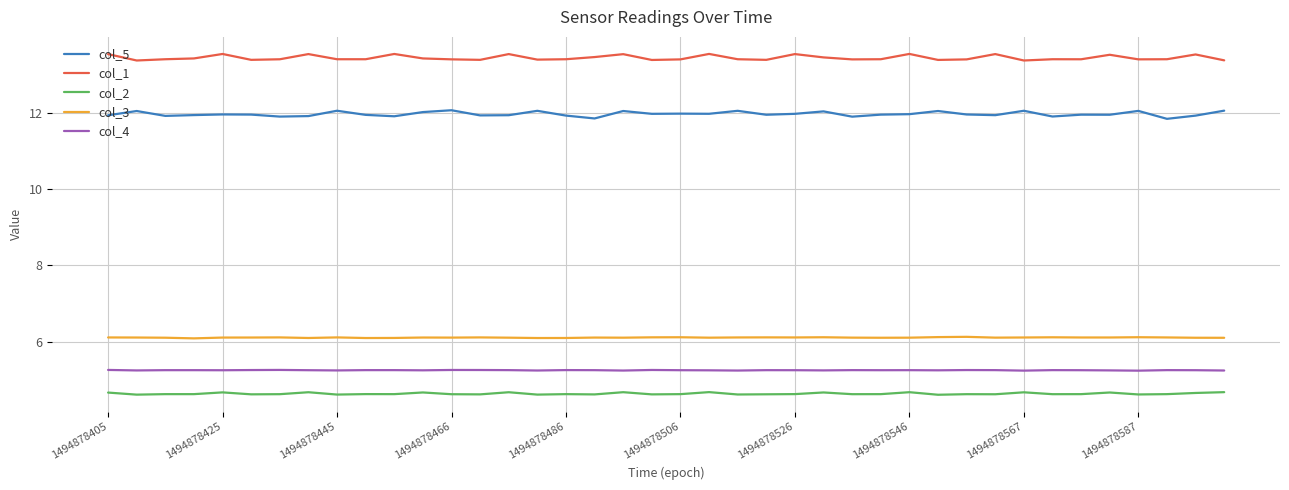

What is the greatest value displayed?

13.5